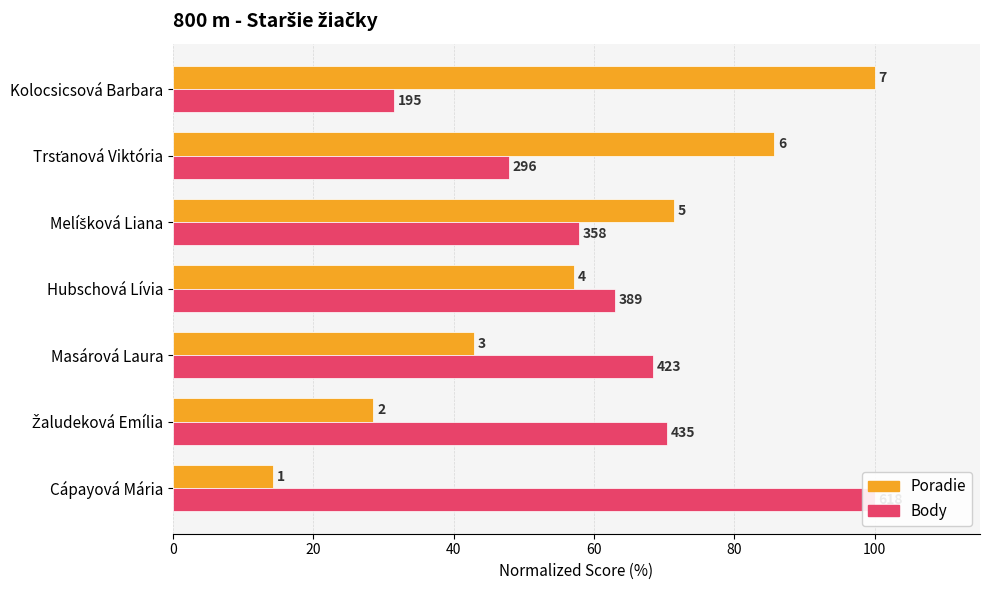

What is the value of the Poradie bar at the 5th from the left?

71.4